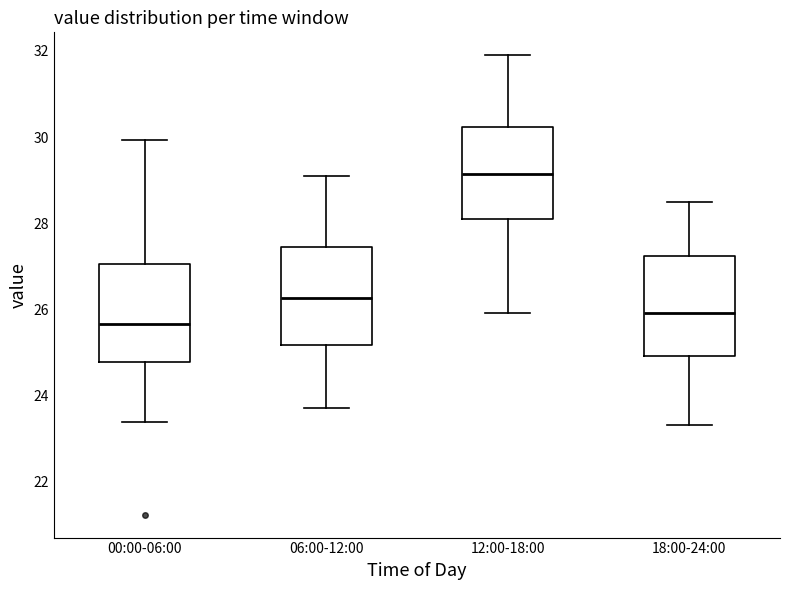

Where is the upper edge of the box for 00:00-06:00 on the y-axis? The values are not printed on the chart, so give them approximately, as read against the axis.

27.0